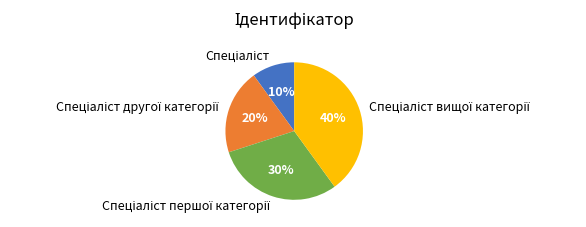

To the nearest percent, what is the difference between the largest and smallest slice percentages?

30%